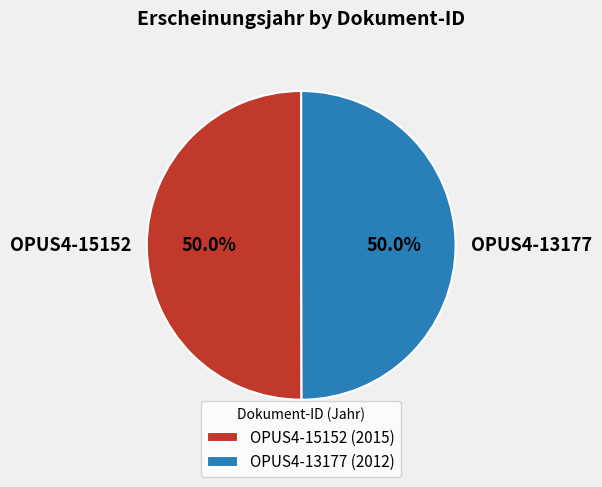

How many slices are in this pie chart?

2